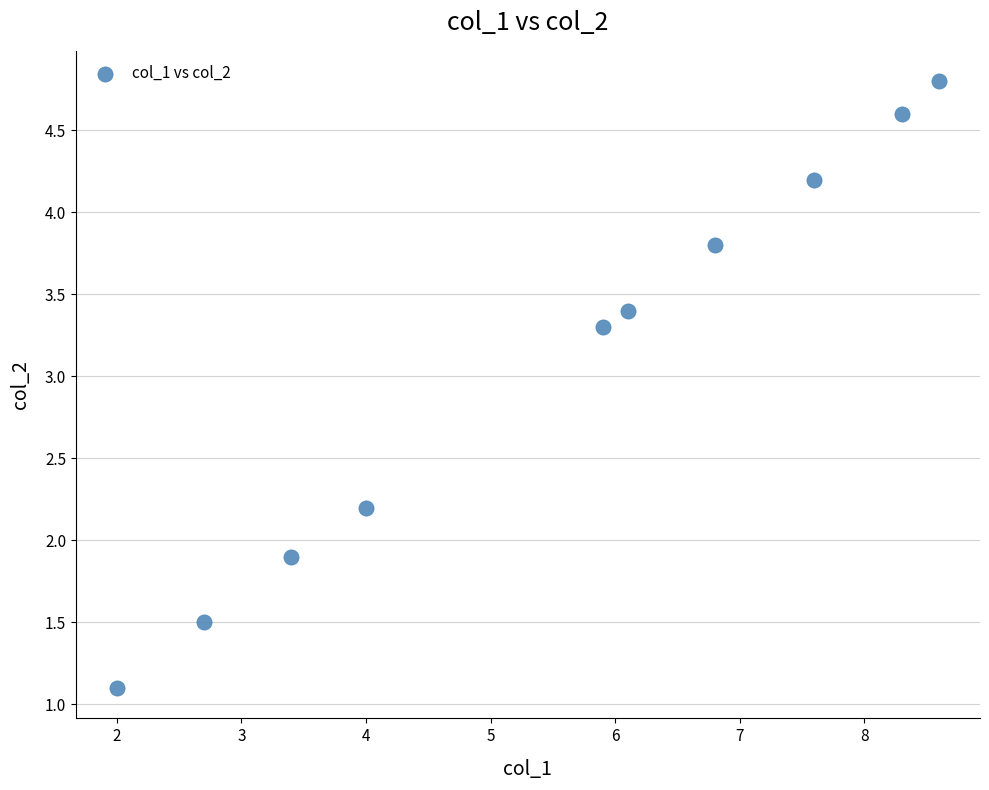

What is the range of X values (max minus min)?

6.6